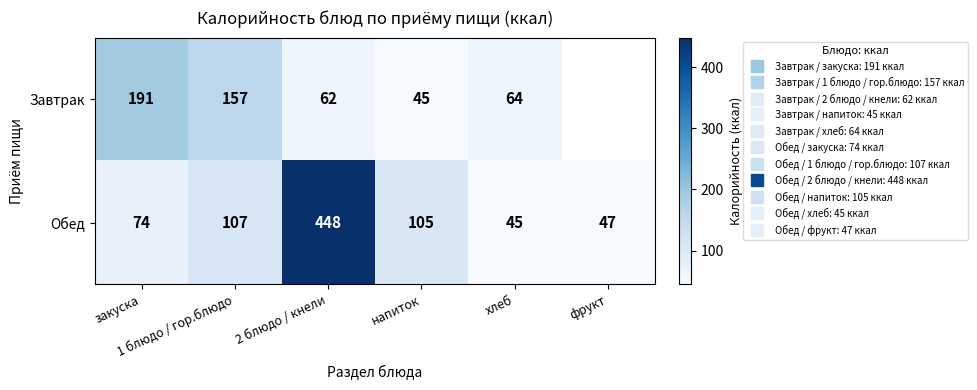

Is the value of Завтрак at 1 блюдо / гор.блюдо greater than the value of Обед at 1 блюдо / гор.блюдо?

Yes